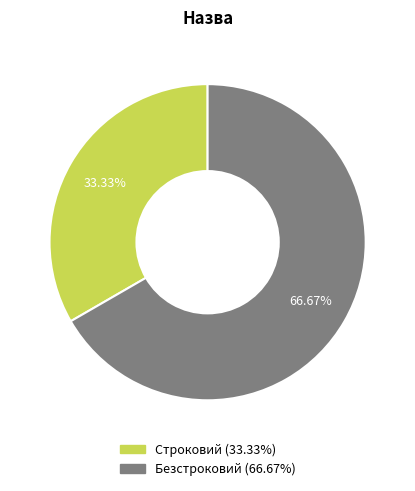

To the nearest percent, what is the average slice percentage?

50%